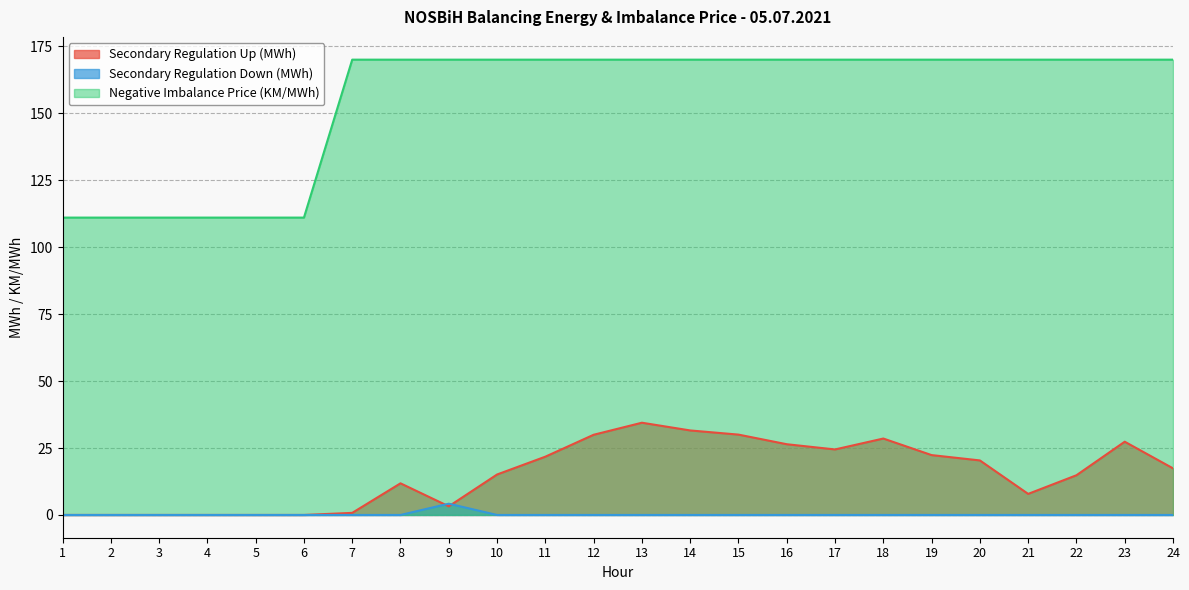

The value of Negative Imbalance Price (KM/MWh) at 24 is 170.0. True or false?

True